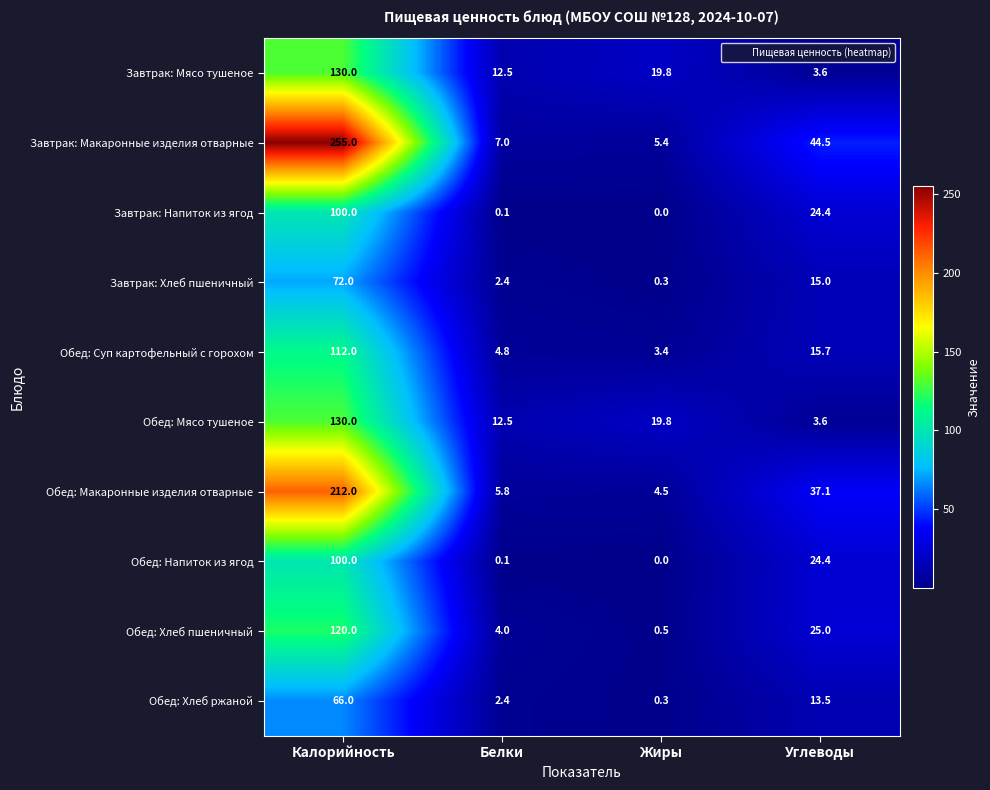

The value of Обед: Макаронные изделия отварные at Калорийность is 129.8. True or false?

False